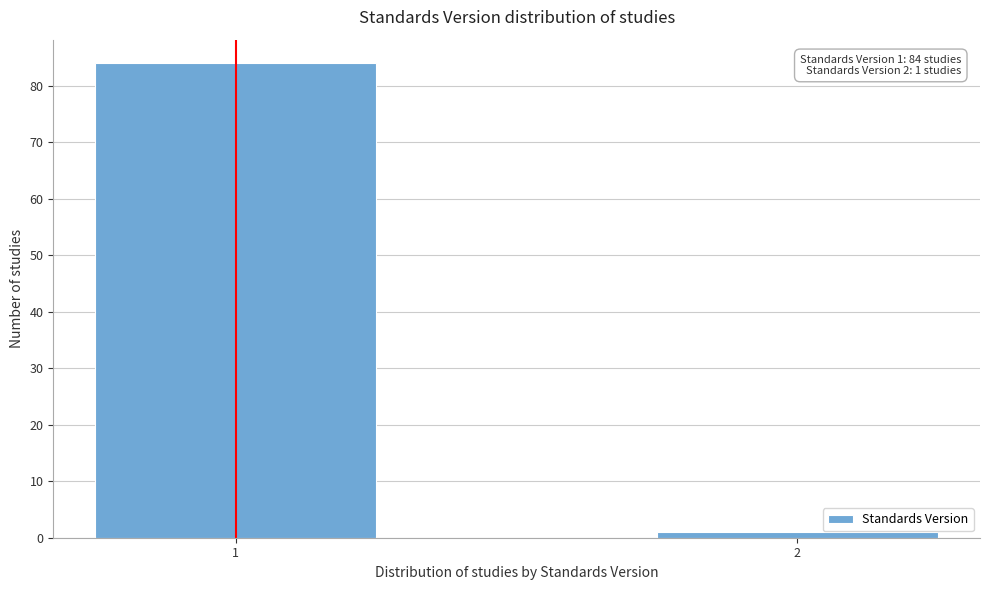

Reading right to left, transcribe all the data shown in this chart.

1	84